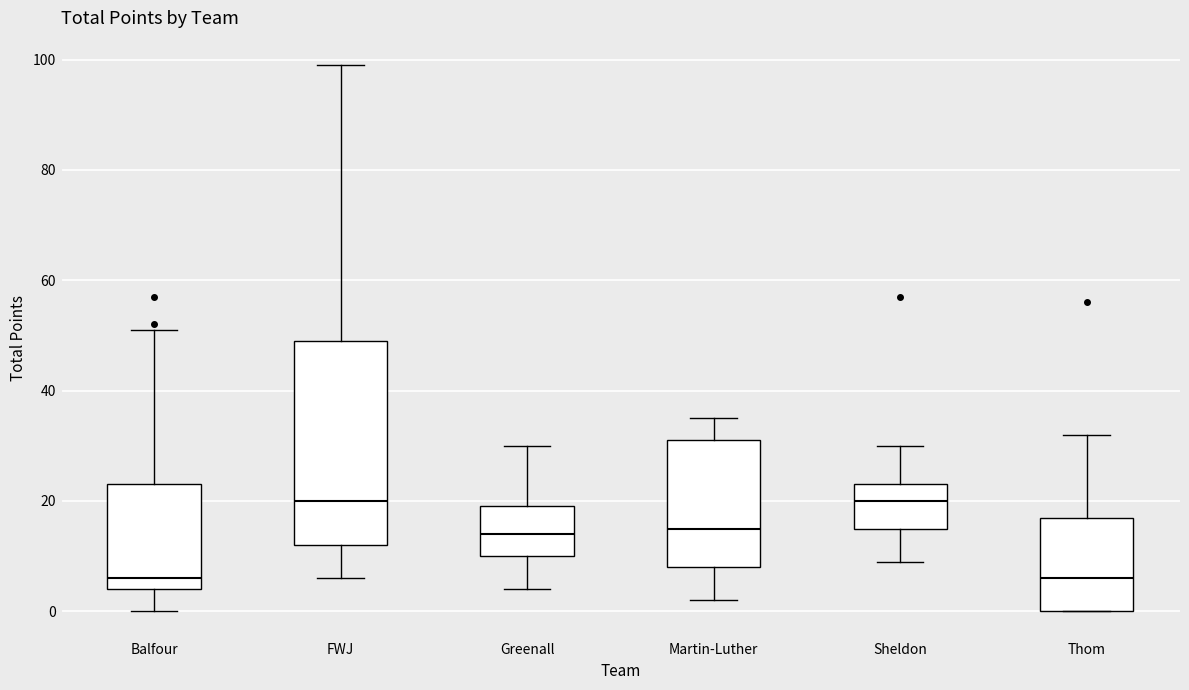

Reading left to right, transcribe this box plot: for each box, give where its median line is, the range the box spans, and where its two whiskers end, as read against the y-axis. The values are not printed on the chart, so give them approximately, as read against the axis.

Balfour: median 6, box 4 to 24, whiskers 0 to 52
FWJ: median 20, box 12 to 50, whiskers 6 to 100
Greenall: median 14, box 10 to 20, whiskers 4 to 30
Martin-Luther: median 16, box 8 to 32, whiskers 2 to 36
Sheldon: median 20, box 16 to 24, whiskers 10 to 30
Thom: median 6, box 0 to 18, whiskers 0 to 32